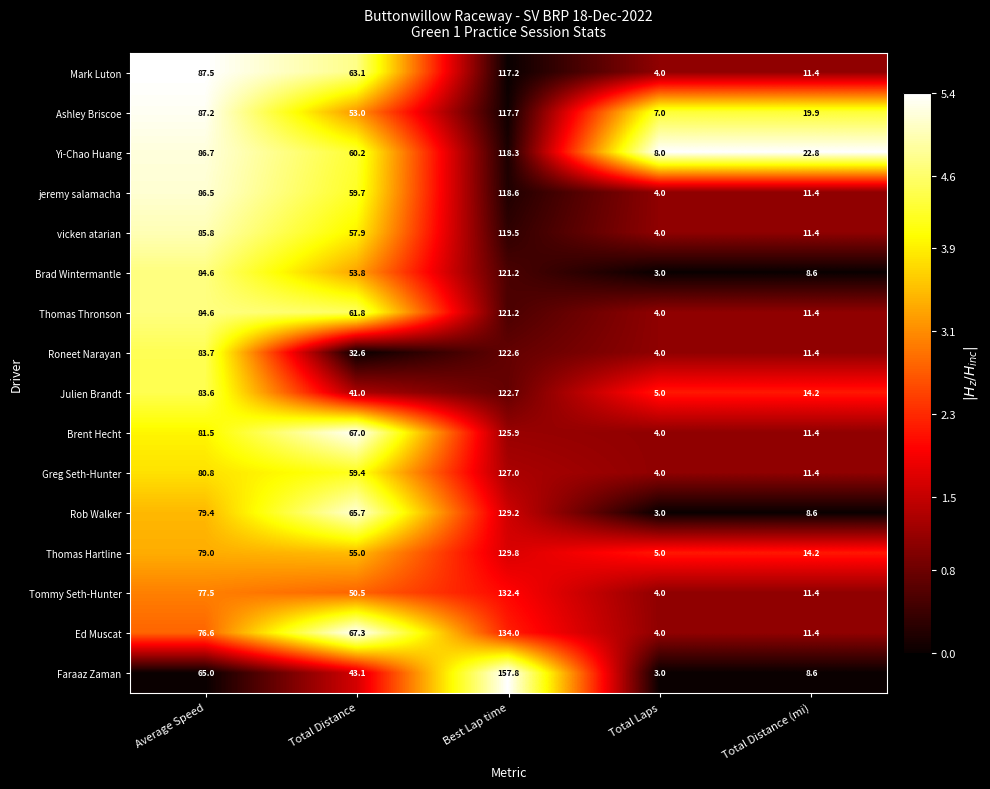

What is the difference between the highest and lowest values at Total Laps?

5.0